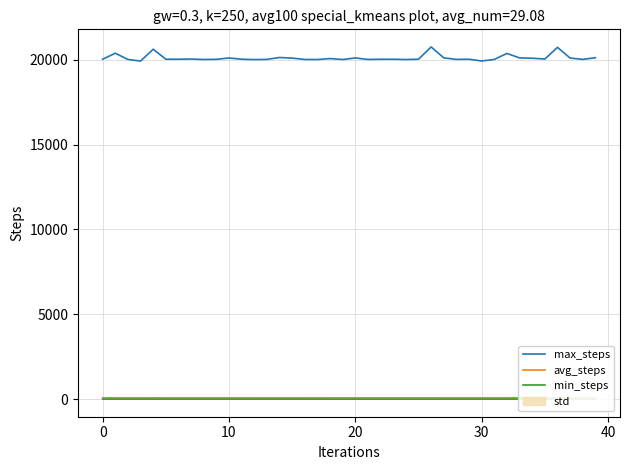

Which has a higher value, 32 or 7?

32